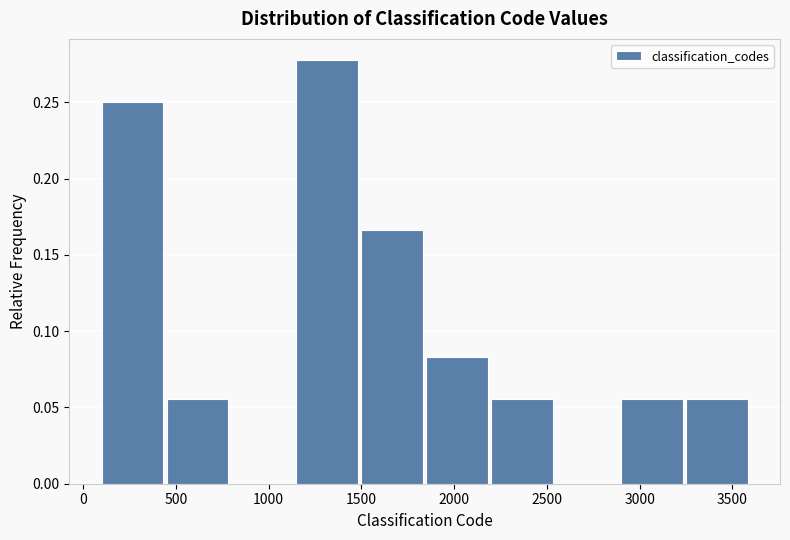

Reading left to right, list every bar in this chart as the range it spans on the x-axis followed by its height. Neither the bar edges nor the heights are printed on the chart, so give them approximately, as read against the axes.

100 to 450: 0.250
450 to 800: 0.055
800 to 1150: 0
1150 to 1500: 0.280
1500 to 1850: 0.165
1850 to 2200: 0.085
2200 to 2550: 0.055
2550 to 2900: 0
2900 to 3250: 0.055
3250 to 3600: 0.055